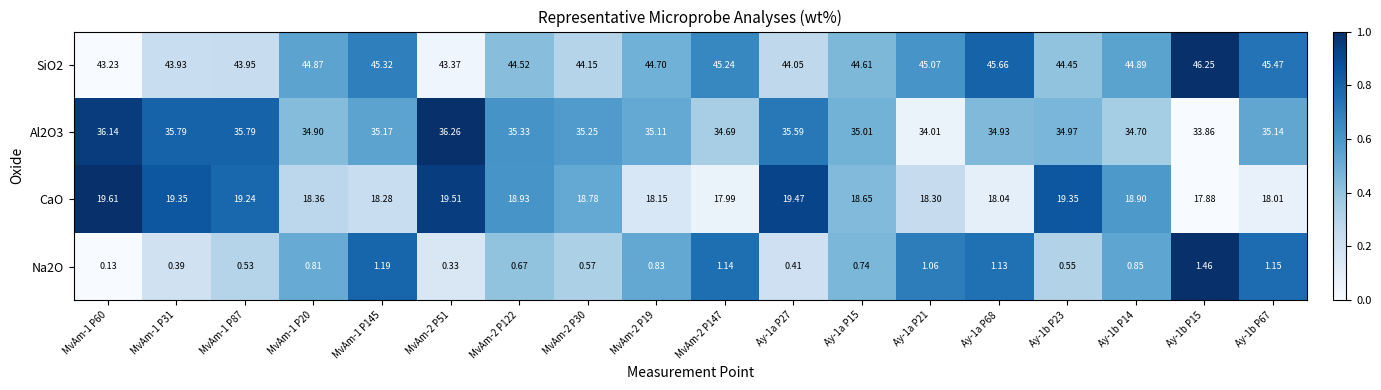

How many data points does each series have?

18